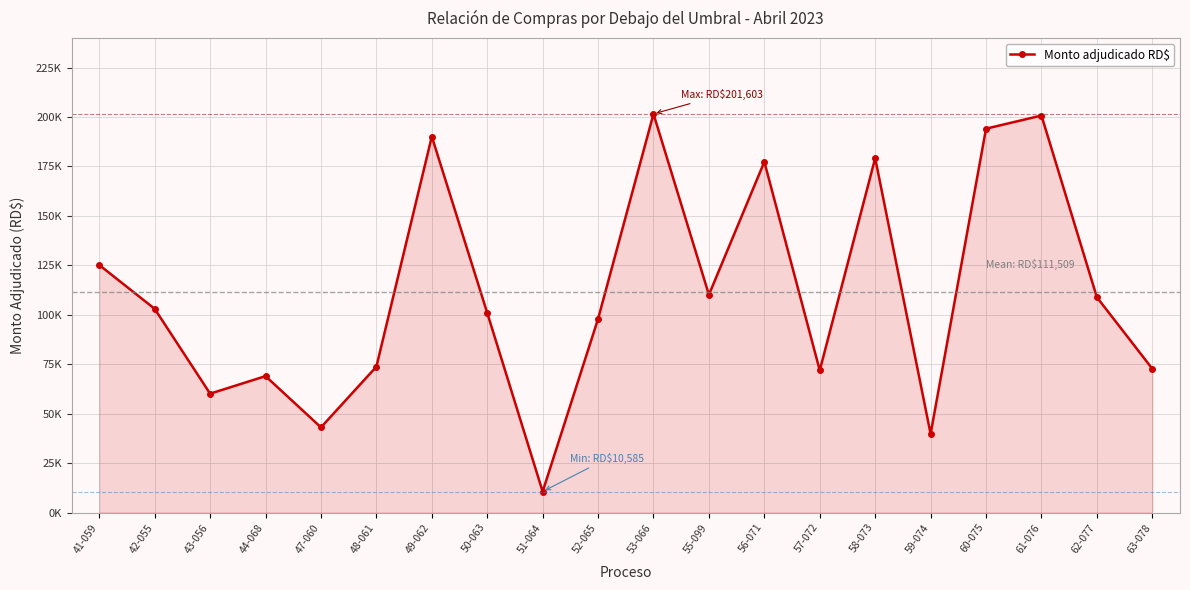

What is the label of the 16th point from the left?

59-074